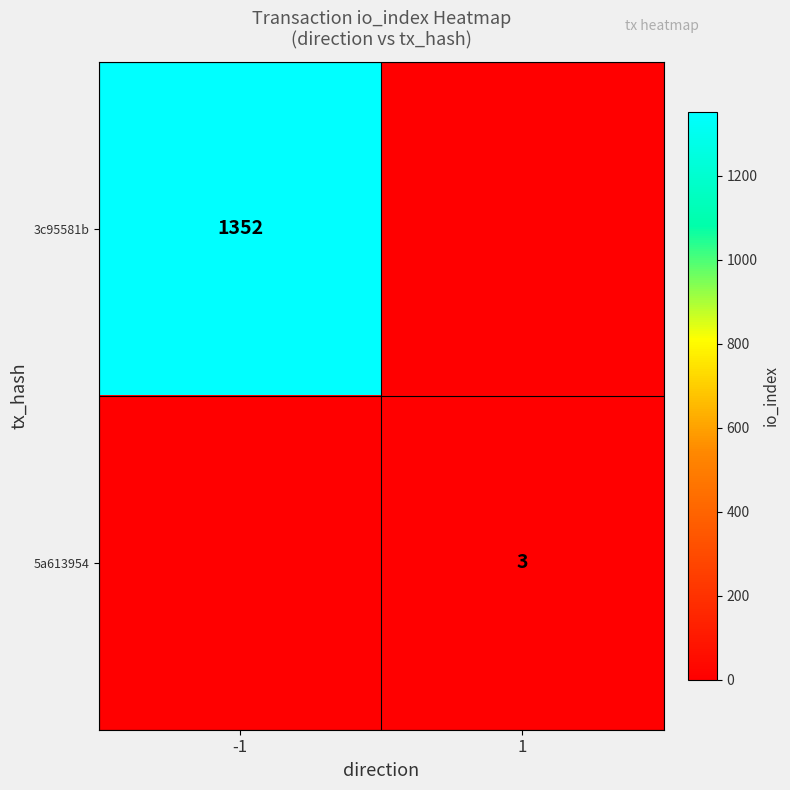

At how many categories does at least one series exceed 74?

1